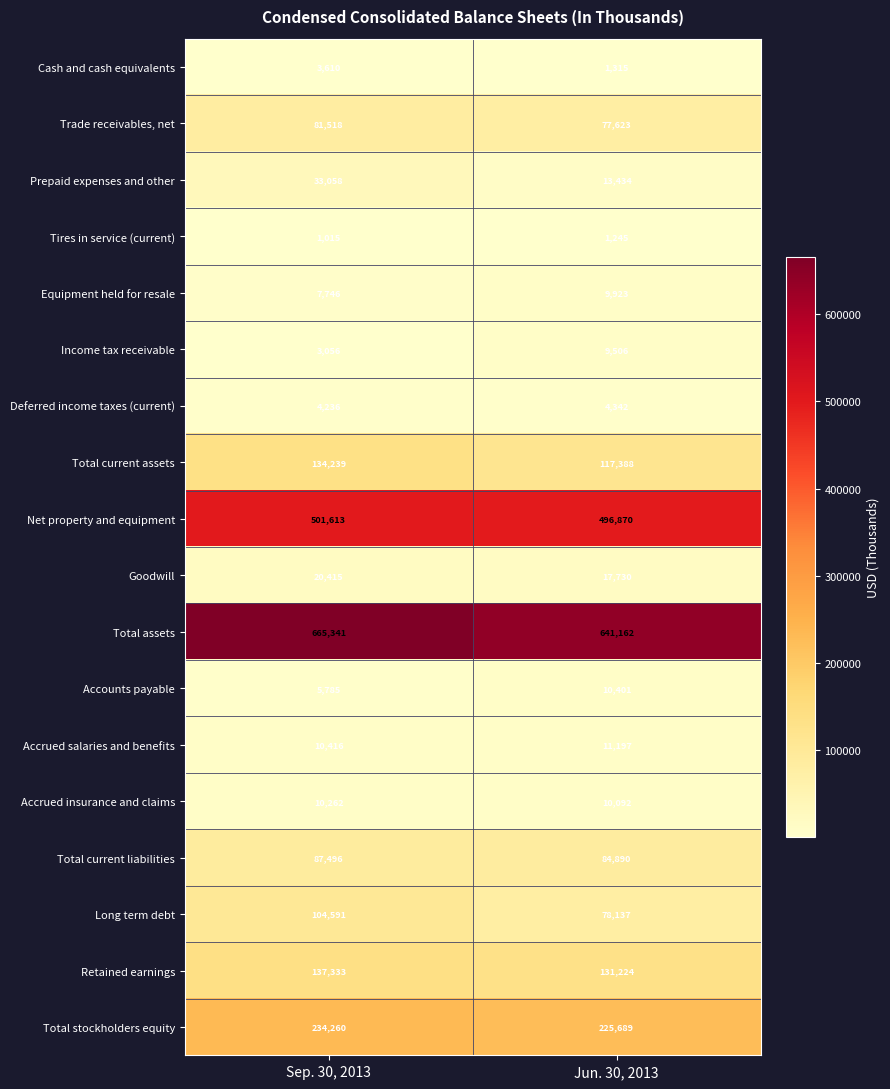

Where is Accounts payable nearest to the value 8093?

Sep. 30, 2013